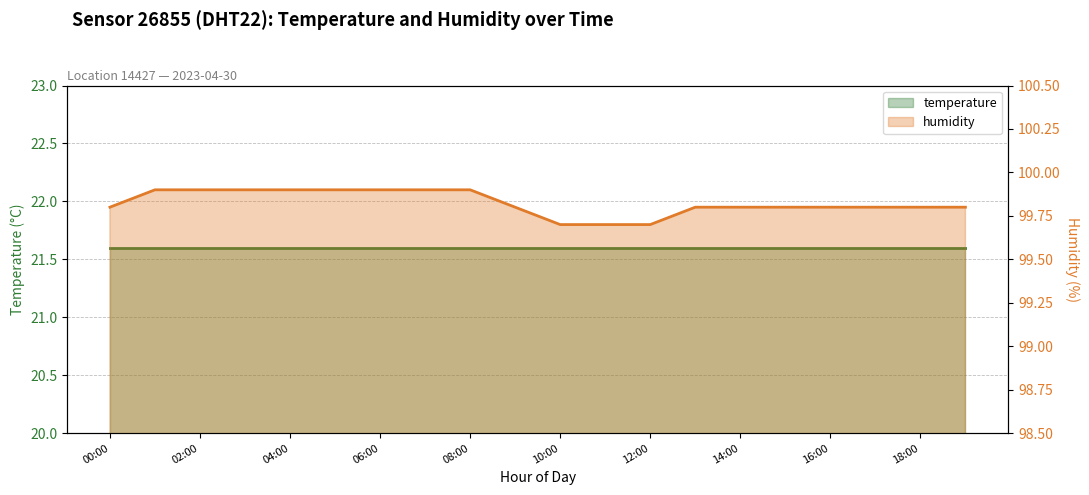

The chart shows a value of 130.6 at 19:00. True or false?

False